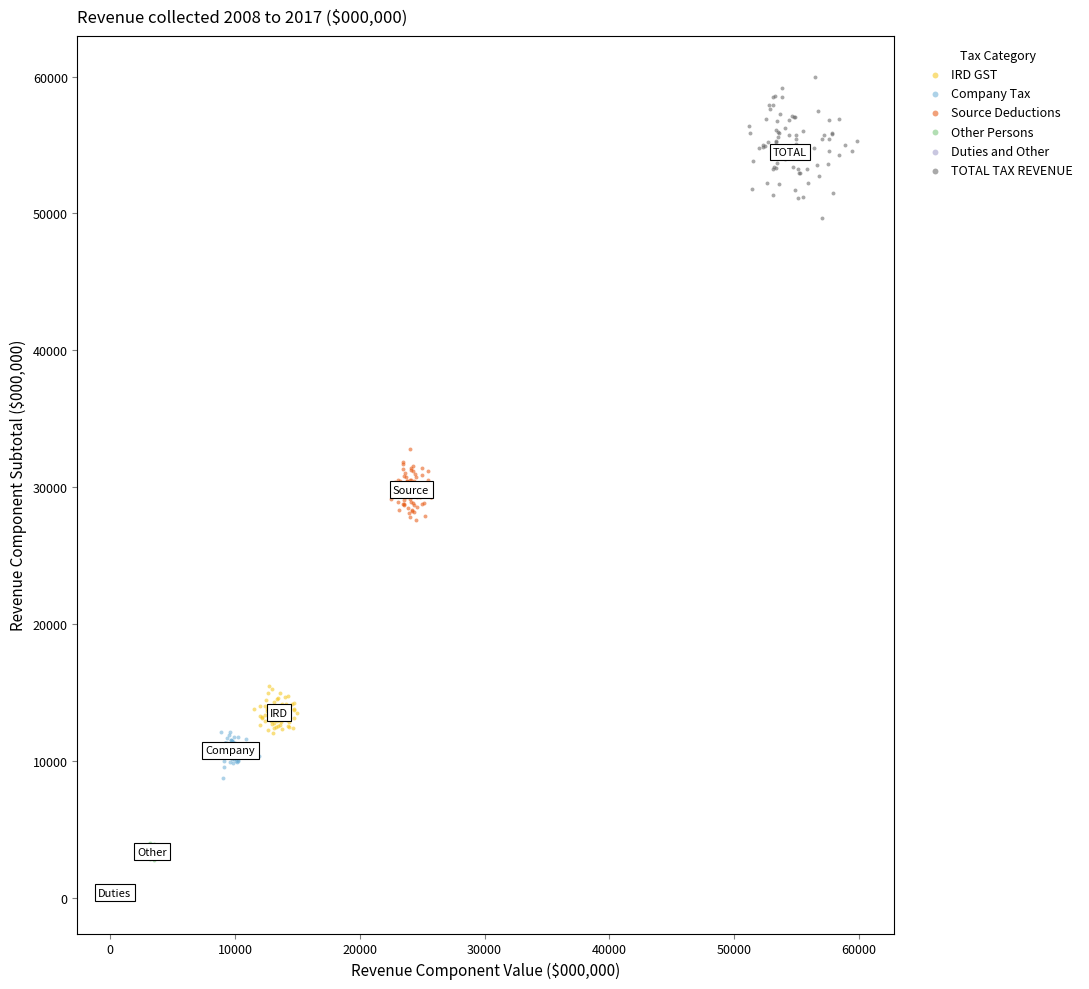

Which series reaches the maximum Y coordinate?

TOTAL TAX REVENUE